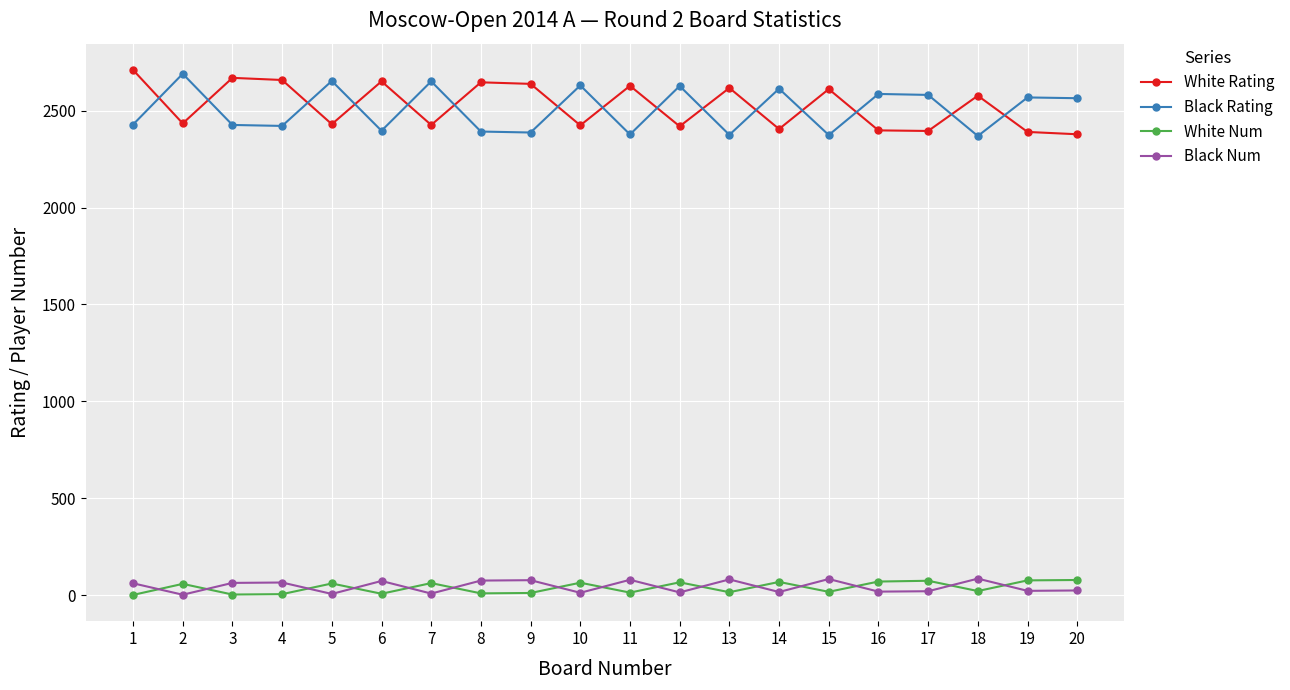

Where is the first local minimum for White Rating?

2